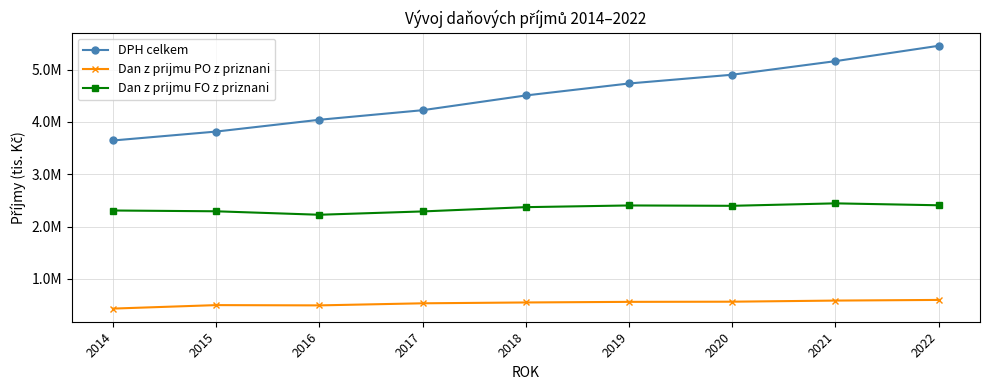

Does the chart have visible grid lines?

Yes